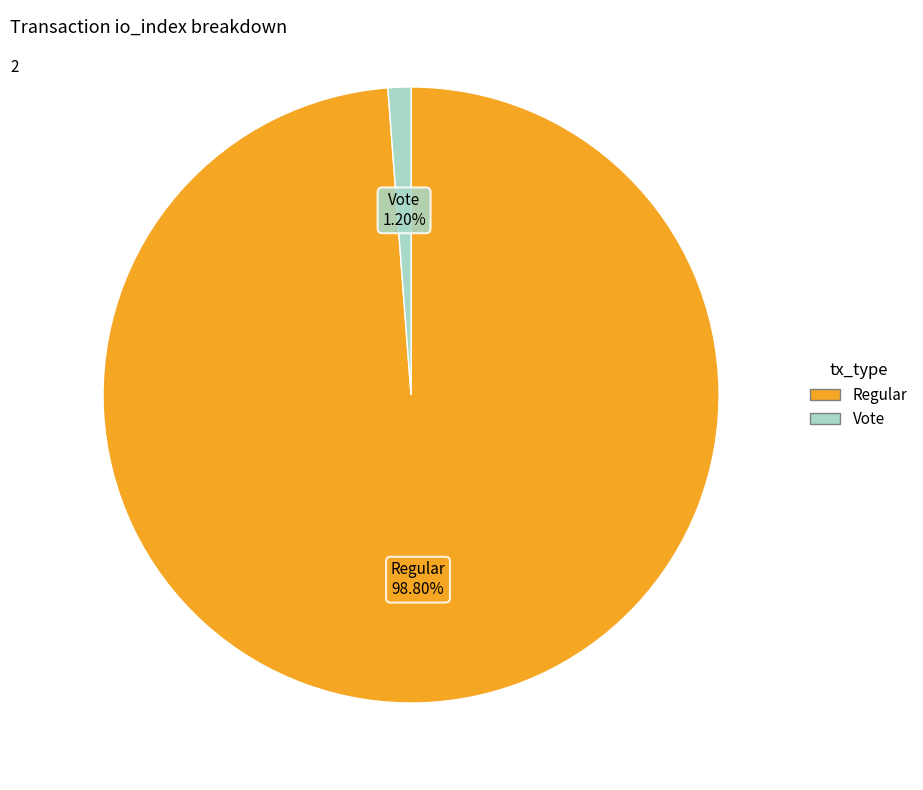

Does any single category account for the majority?

Yes